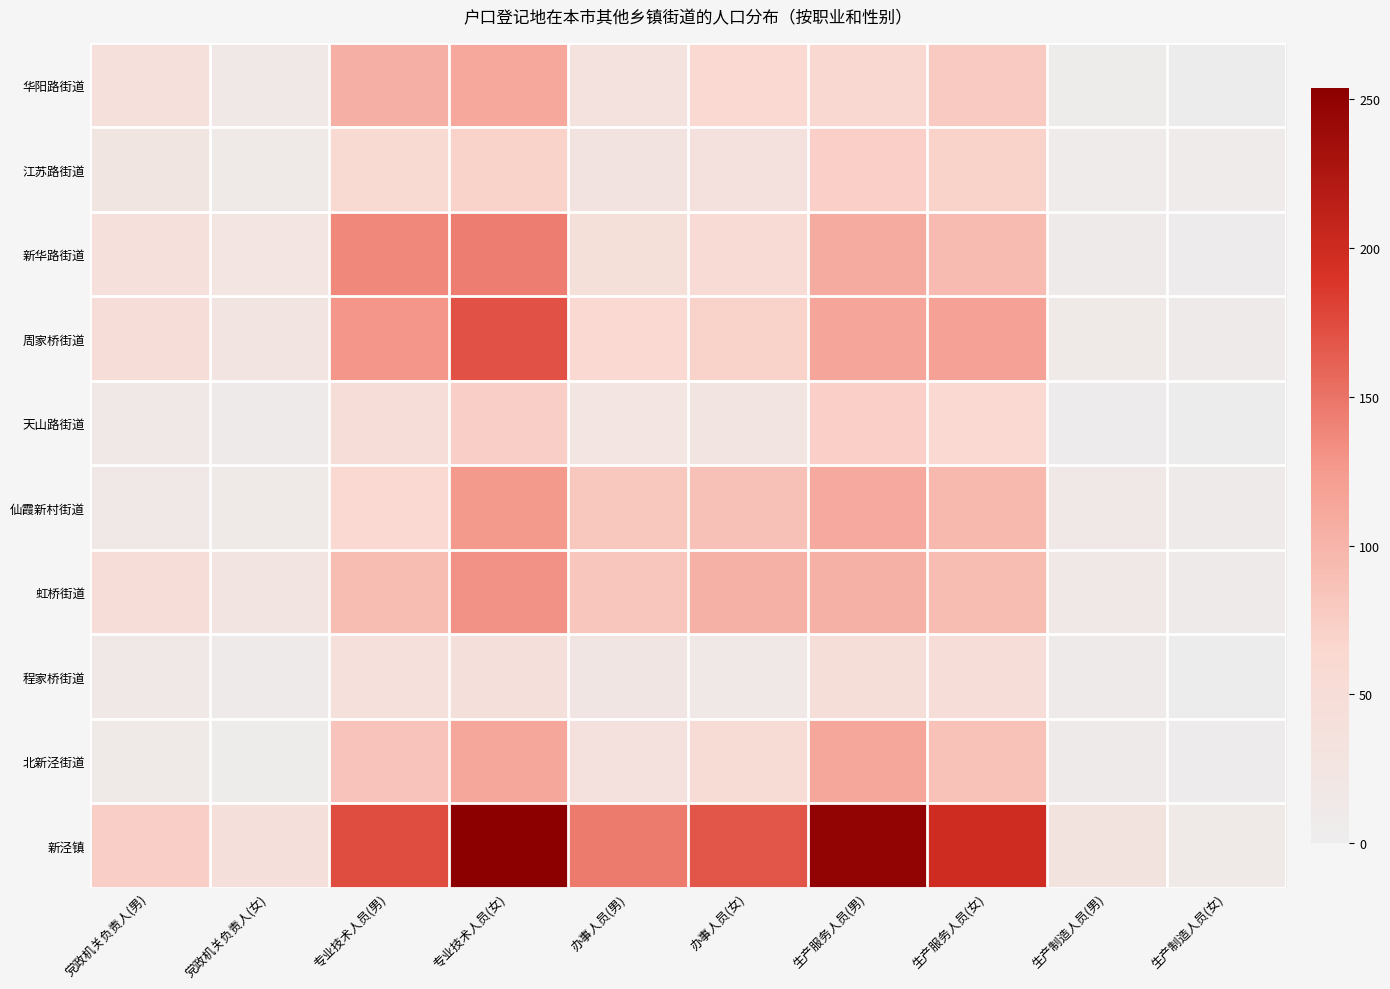

What is the total value across all series at 办事人员(女)?

679